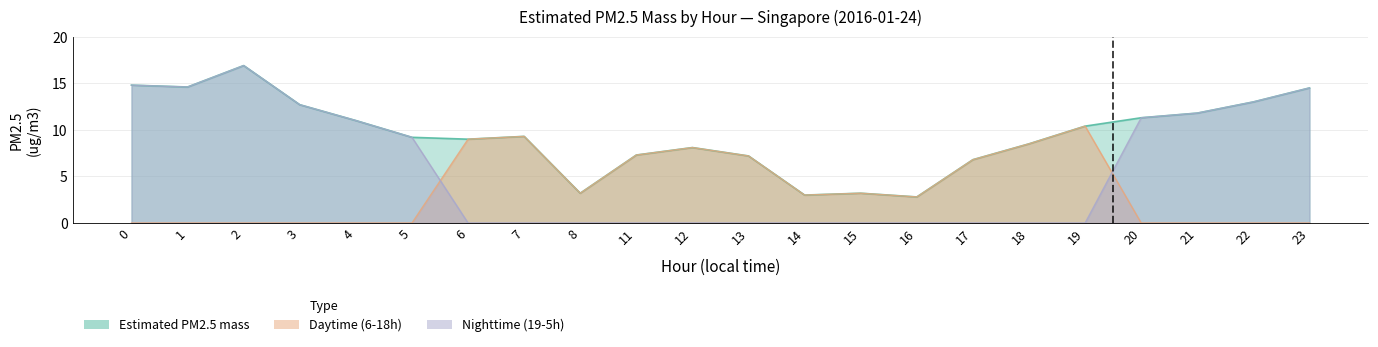

At which category does Nighttime (19-5h) reach its first local peak?

2